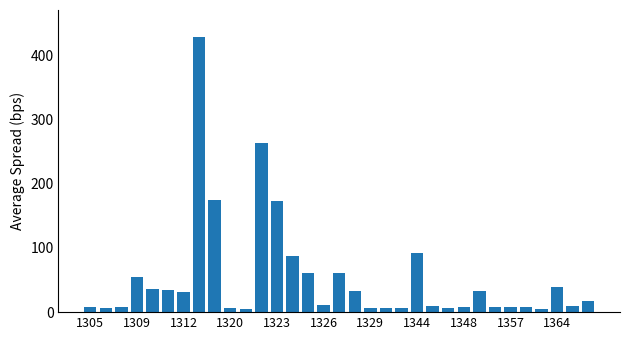

What is the average value?

53.0